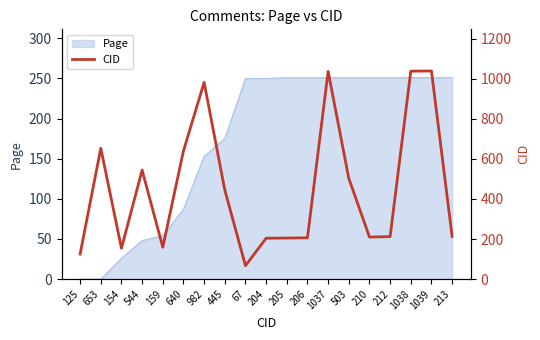

Reading left to right, list all the values displayed in this chart.

125	653	154	544	159	640	982	445	67	204	205	206	1037	503	210	212	1038	1039	213